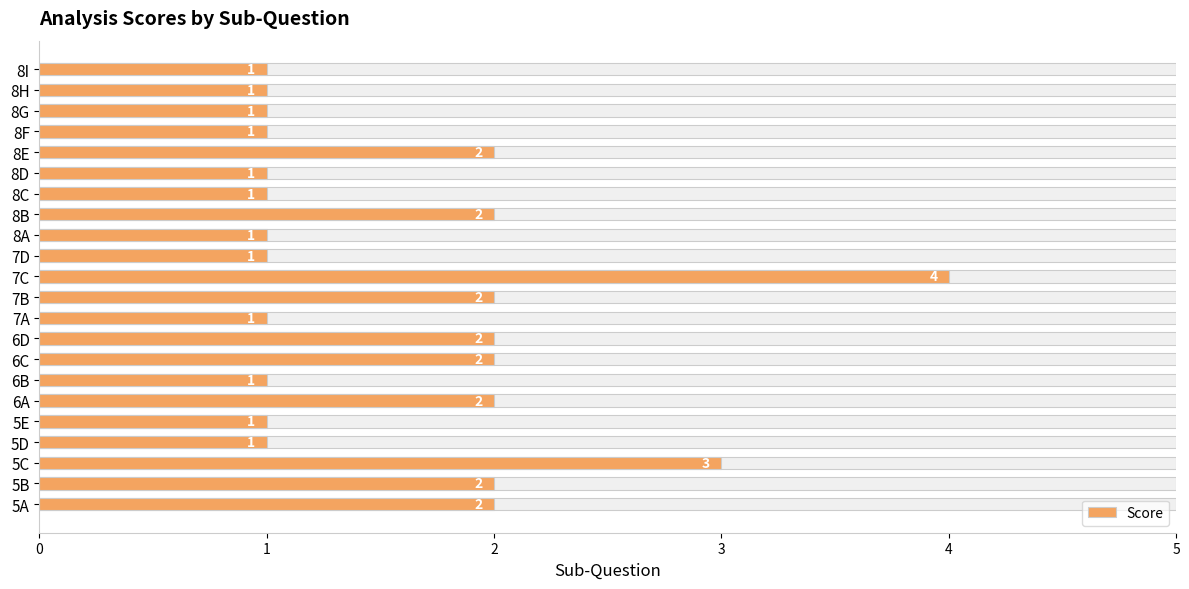

List the labels in order of value, smallest first.

5D, 5E, 6B, 7A, 7D, 8A, 8C, 8D, 8F, 8G, 8H, 8I, 5A, 5B, 6A, 6C, 6D, 7B, 8B, 8E, 5C, 7C